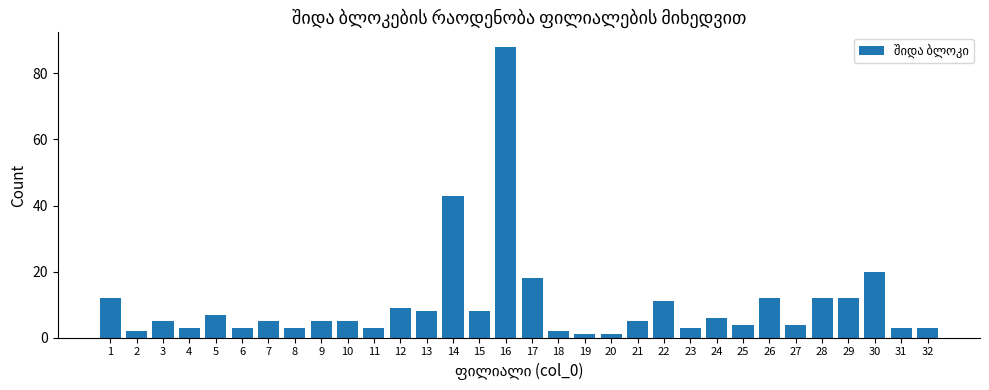

Reading left to right, transcribe all the data shown in this chart.

1=12	2=2	3=5	4=3	5=7	6=3	7=5	8=3	9=5	10=5	11=3	12=9	13=8	14=43	15=8	16=88	17=18	18=2	19=1	20=1	21=5	22=11	23=3	24=6	25=4	26=12	27=4	28=12	29=12	30=20	31=3	32=3